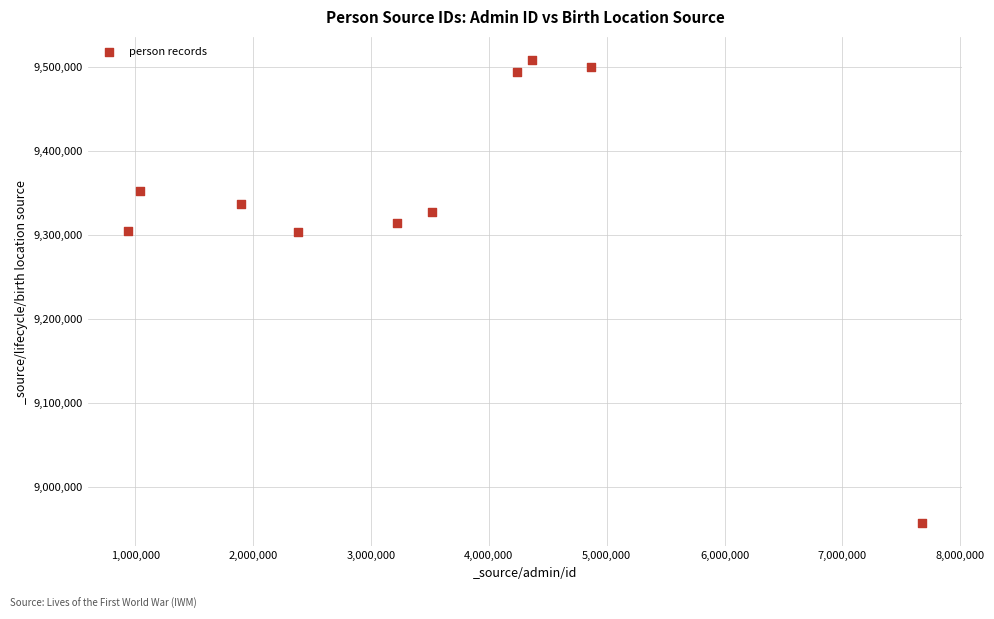

What is the range of Y values (max minus min)?

551785